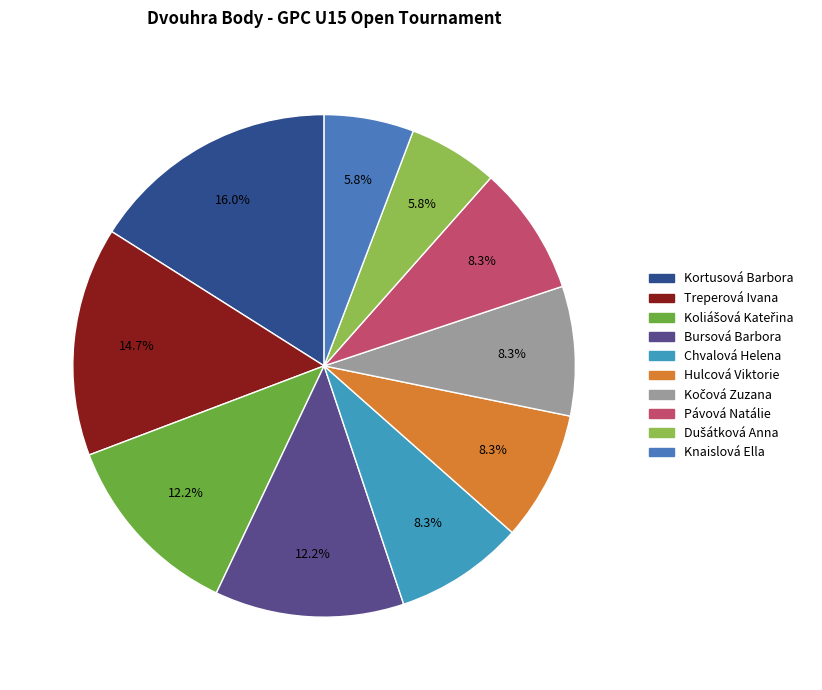

Does Koliášová Kateřina account for over 50% of the chart?

No